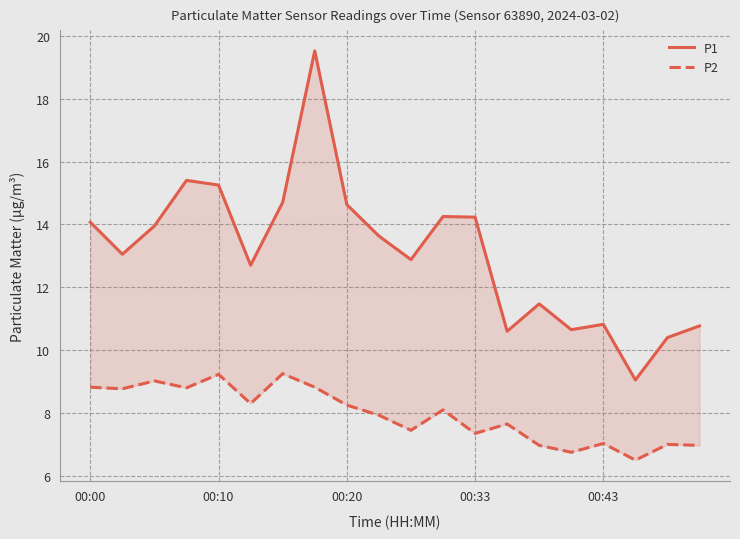

Where does the P1 series first go above 13?

00:00